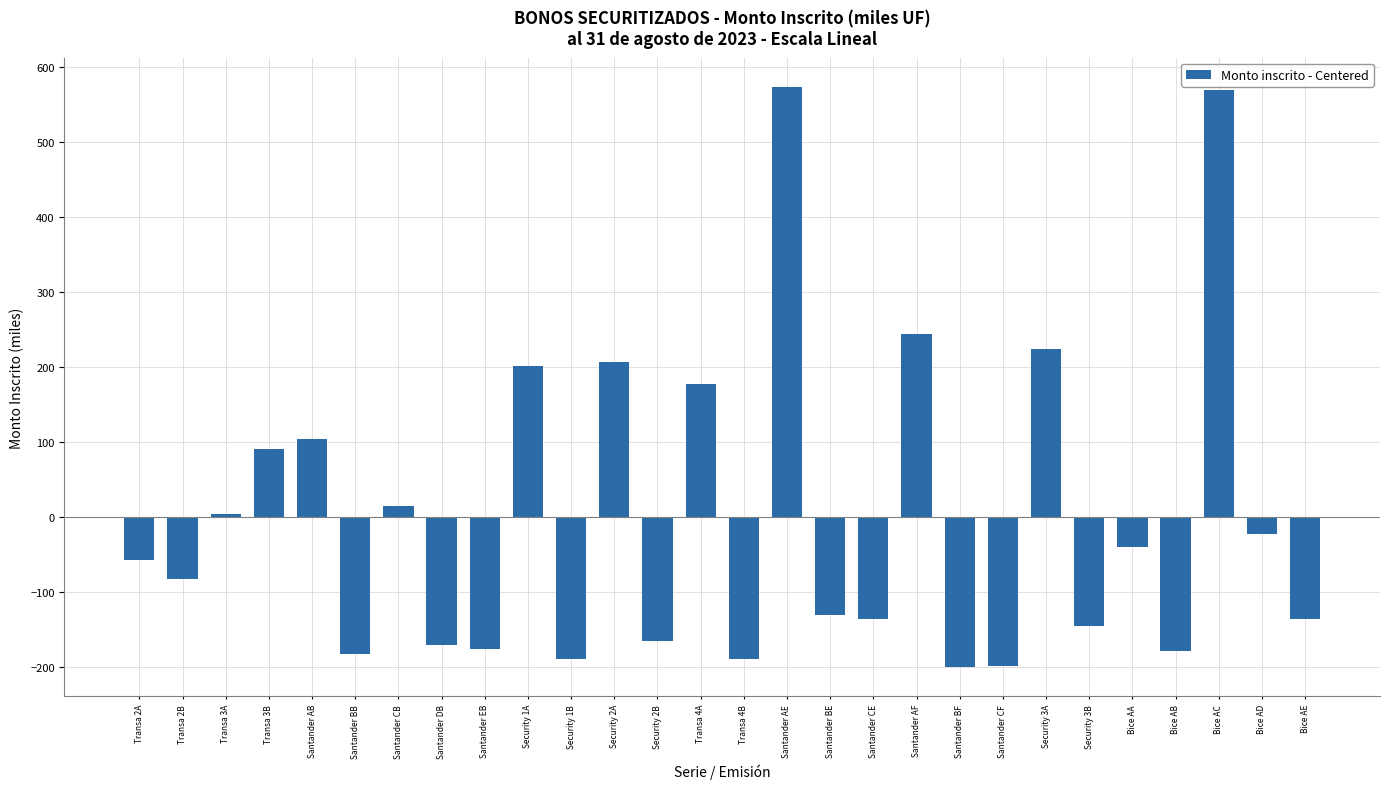

What is the difference between the values at Santander CF and Transa 4A?

376.0